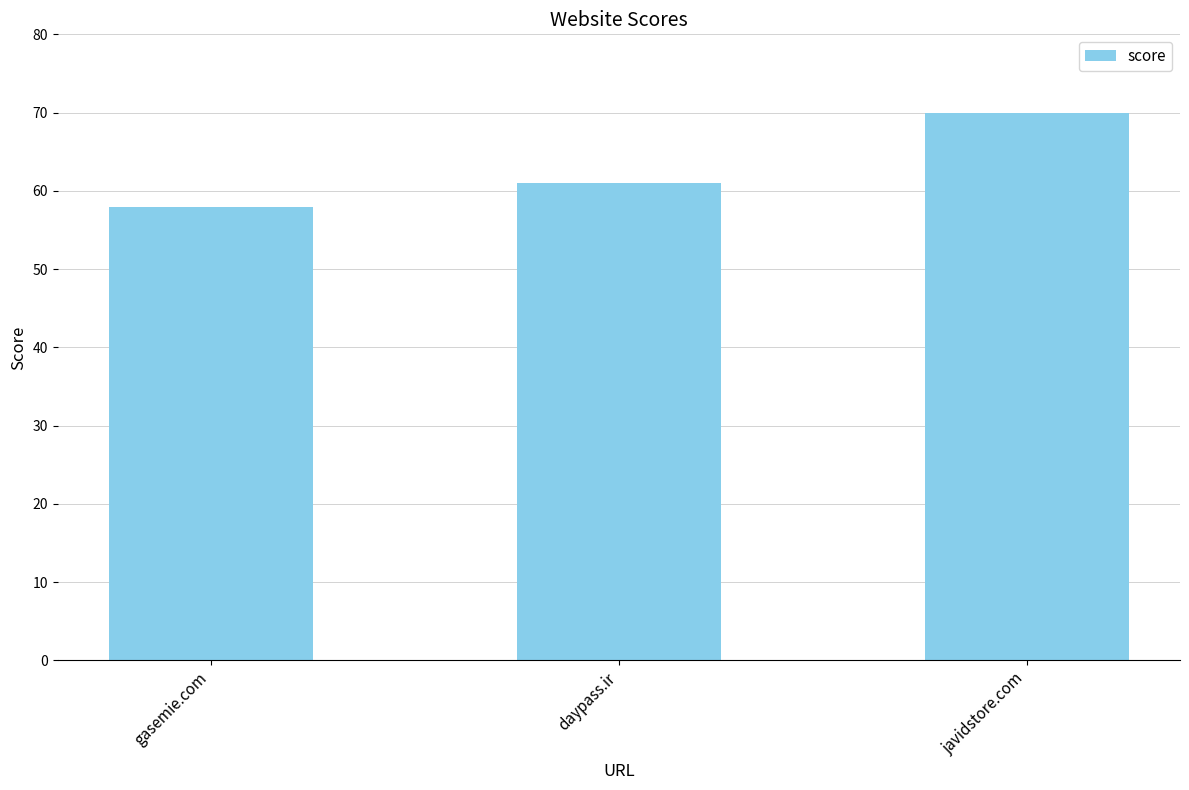

What position from the right is gasemie.com?

3